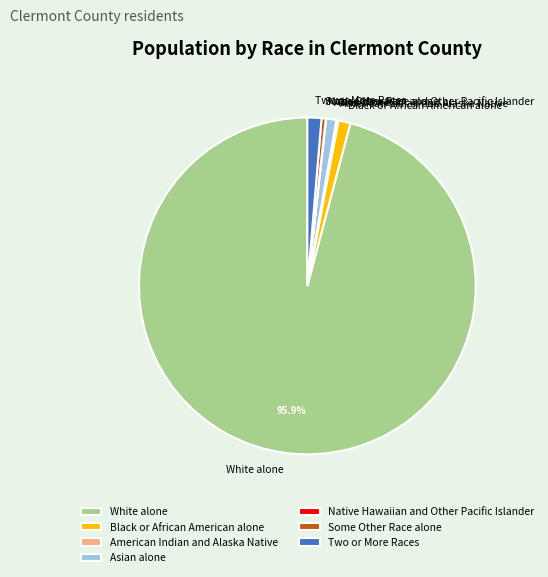

Which slice is the largest?

White alone